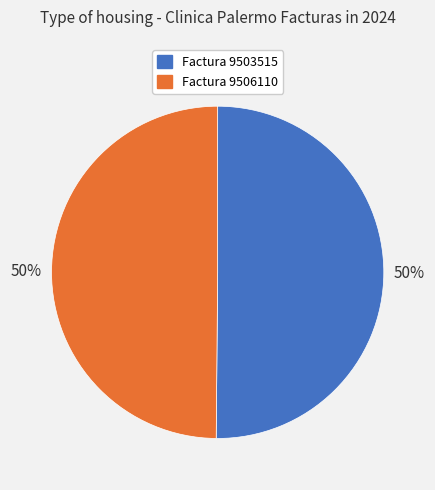

To the nearest percent, what percentage of the pie is Factura 9503515?

50%